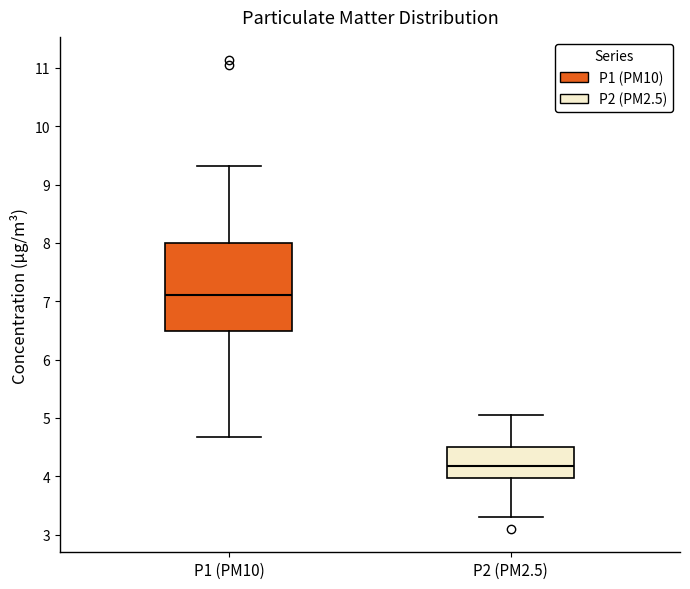

Which box has the lowest median line?

P2 (PM2.5)